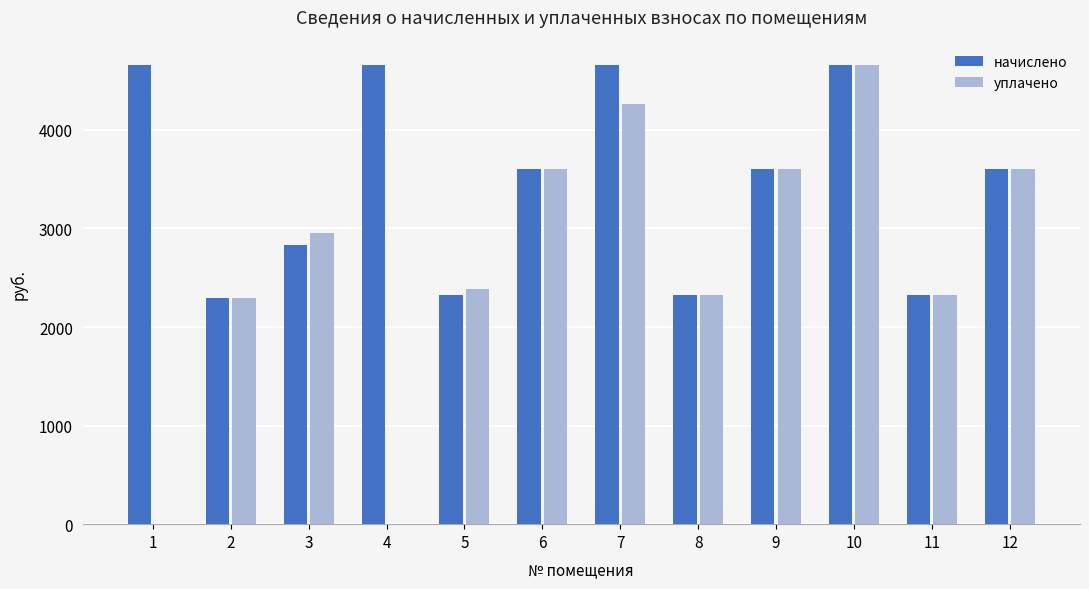

Which series changed the most between 5 and 10?

начислено